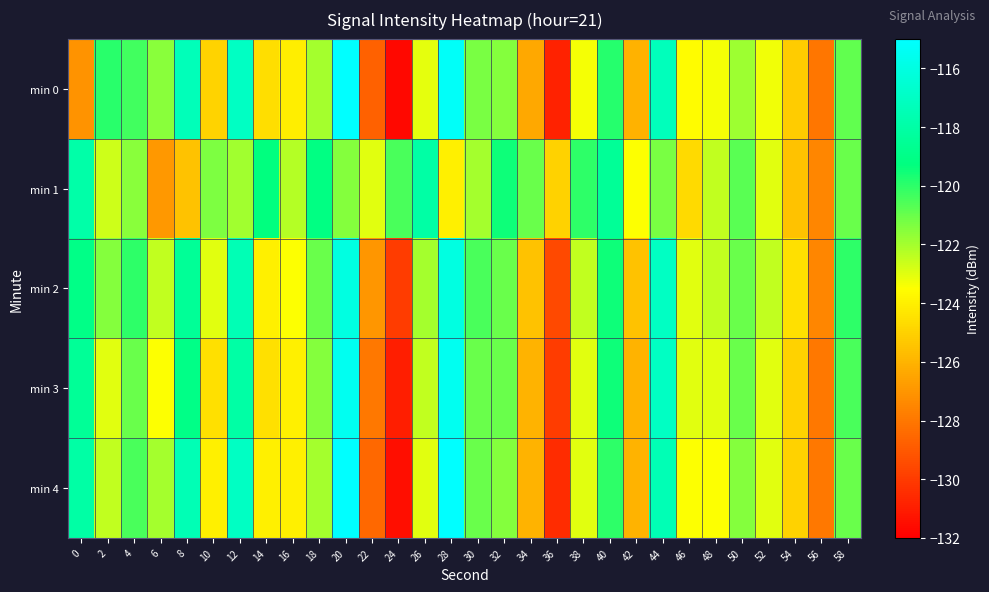

Reading right to left, list all the values displayed in this chart.

min 0: 58=-120.8	56=-128.0	54=-125.2	52=-123.3	50=-121.9	48=-123.4	46=-123.6	44=-117.3	42=-126.0	40=-119.9	38=-123.4	36=-130.8	34=-126.4	32=-121.5	30=-121.3	28=-115.3	26=-123.1	24=-131.7	22=-128.7	20=-115.0	18=-122.0	16=-124.1	14=-124.6	12=-117.0	10=-124.9	8=-117.4	6=-121.5	4=-120.3	2=-120.0	0=-127.0
min 1: 58=-121.0	56=-127.5	54=-125.5	52=-123.0	50=-120.8	48=-122.5	46=-124.8	44=-121.2	42=-123.5	40=-118.5	38=-120.0	36=-125.0	34=-121.0	32=-119.5	30=-122.0	28=-124.0	26=-118.0	24=-120.5	22=-123.0	20=-121.5	18=-119.1	16=-122.3	14=-119.3	12=-122.0	10=-121.4	8=-125.5	6=-126.9	4=-121.5	2=-122.7	0=-117.9
min 2: 58=-120.0	56=-127.5	54=-124.5	52=-122.5	50=-121.0	48=-122.5	46=-123.0	44=-117.0	42=-125.5	40=-119.5	38=-122.5	36=-129.5	34=-125.5	32=-121.0	30=-120.5	28=-116.0	26=-122.0	24=-130.0	22=-127.0	20=-116.0	18=-121.0	16=-123.5	14=-124.0	12=-117.5	10=-123.0	8=-118.5	6=-122.5	4=-120.0	2=-121.5	0=-119.0
min 3: 58=-120.5	56=-128.0	54=-125.0	52=-123.0	50=-121.0	48=-123.0	46=-123.0	44=-117.0	42=-126.0	40=-119.5	38=-123.0	36=-130.0	34=-126.0	32=-121.0	30=-121.0	28=-115.5	26=-122.5	24=-131.0	22=-128.0	20=-115.5	18=-121.5	16=-124.0	14=-124.5	12=-118.0	10=-124.5	8=-119.0	6=-123.5	4=-121.0	2=-123.0	0=-118.5
min 4: 58=-121.0	56=-128.0	54=-125.0	52=-123.0	50=-121.5	48=-123.5	46=-123.5	44=-117.5	42=-126.0	40=-120.0	38=-123.0	36=-130.5	34=-126.0	32=-121.5	30=-121.0	28=-115.0	26=-123.0	24=-131.5	22=-128.5	20=-115.0	18=-122.0	16=-124.0	14=-124.0	12=-117.0	10=-124.0	8=-117.5	6=-122.0	4=-120.5	2=-122.5	0=-118.0